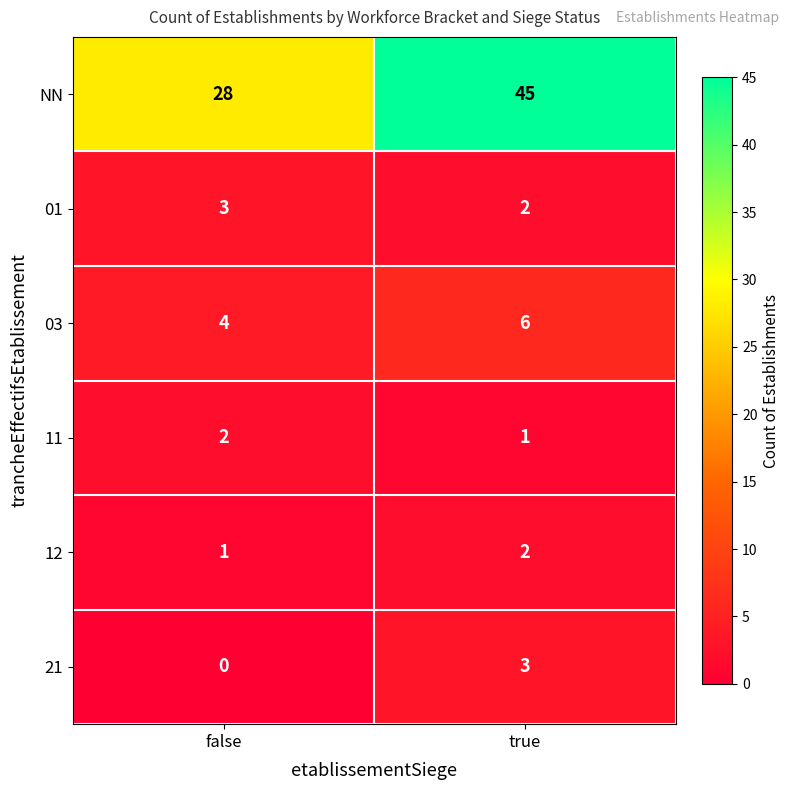

The value of NN at false is 28. True or false?

True